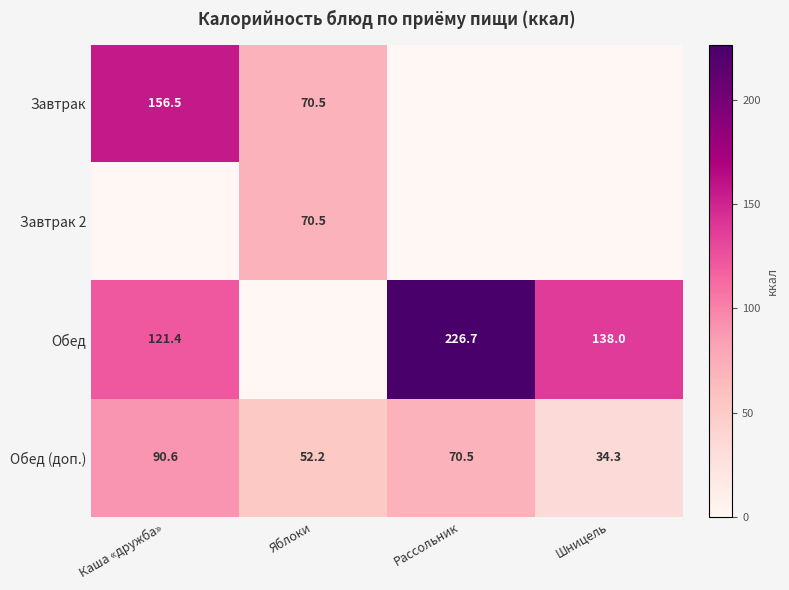

What is the total value across all series at Рассольник?

297.2